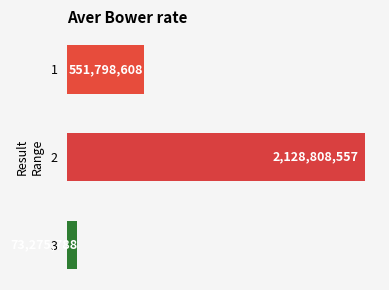

Does the chart contain stacked bars?

No